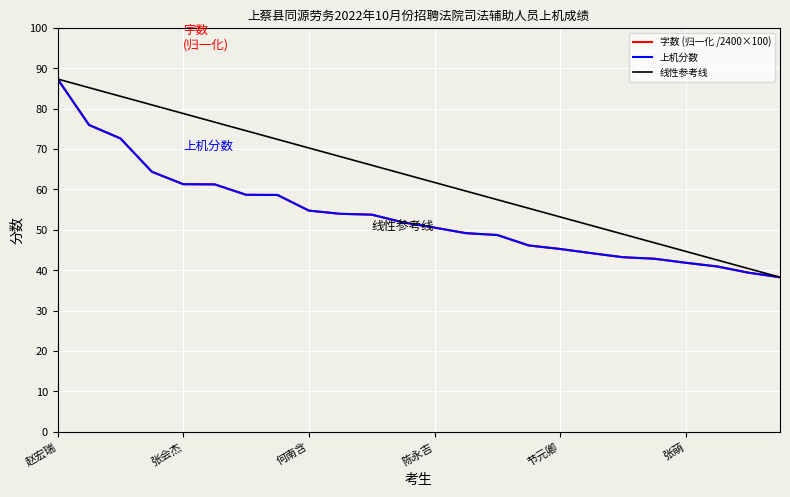

Does the chart display data point markers on the line(s)?

No